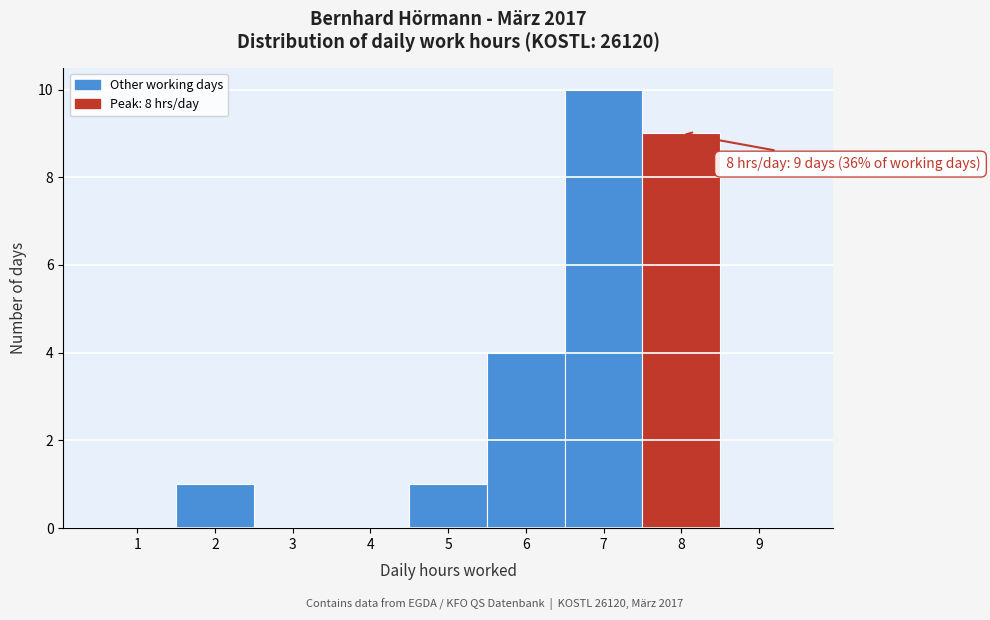

Which range on the x-axis has the tallest bar?

6.5 to 7.5